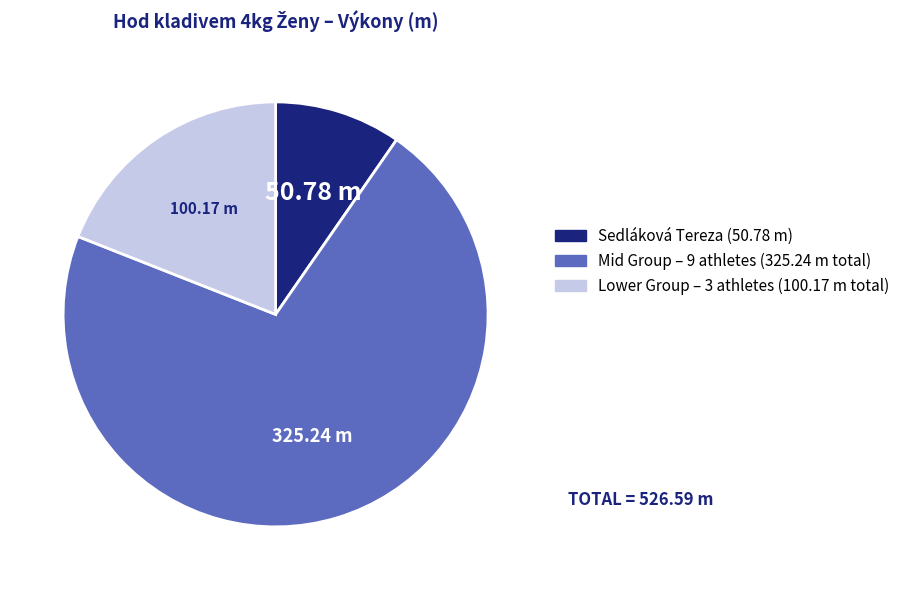

Rank the categories by value from lowest to highest.

Sedláková Tereza (50.78 m), Lower Group – 3 athletes (100.17 m total), Mid Group – 9 athletes (325.24 m total)